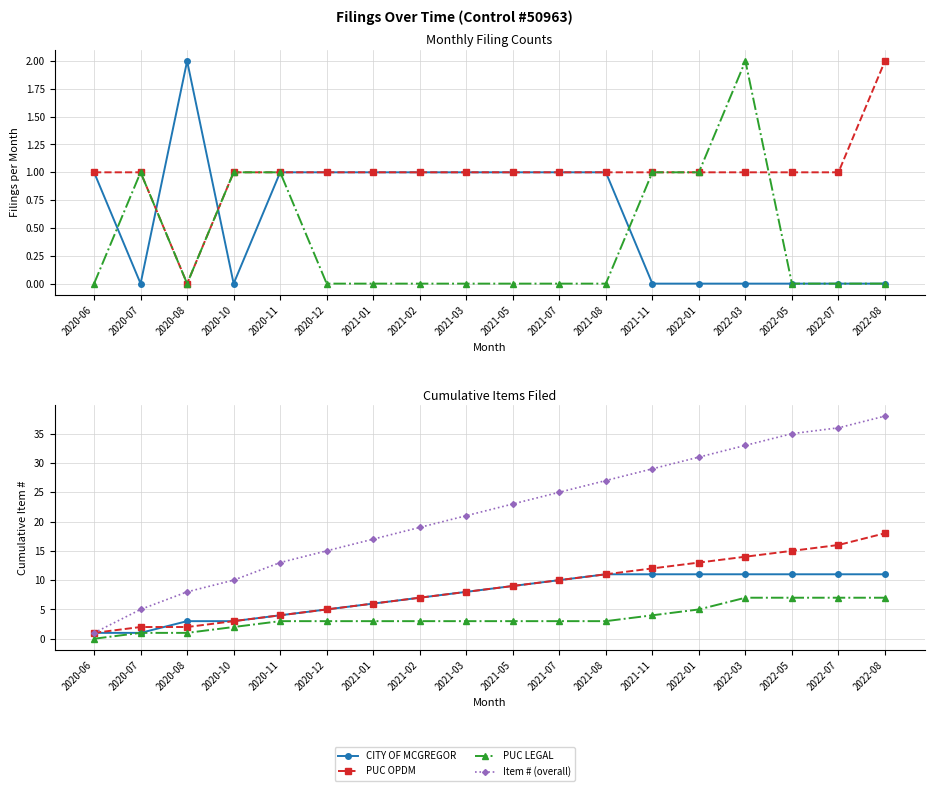

How many lines are shown in the chart?

4